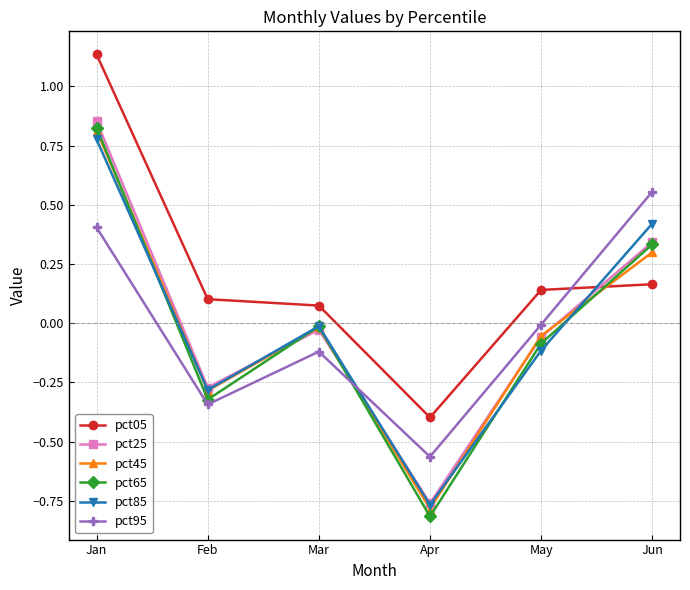

The value of pct95 at May is -0.0. True or false?

True